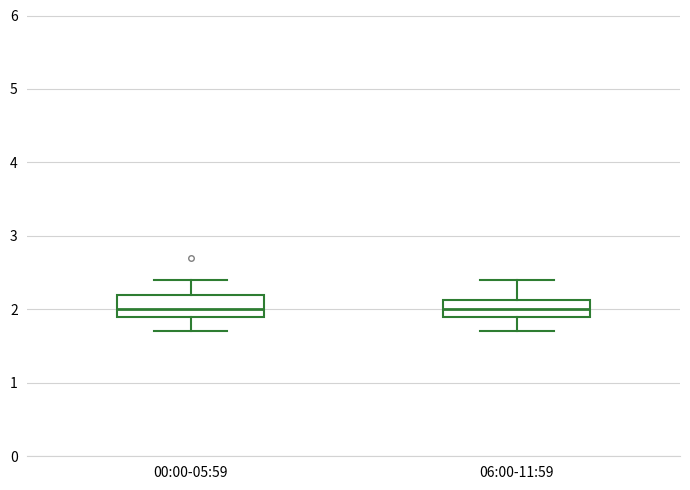

Where is the lower edge of the box for 00:00-05:59 on the y-axis? The values are not printed on the chart, so give them approximately, as read against the axis.

1.9